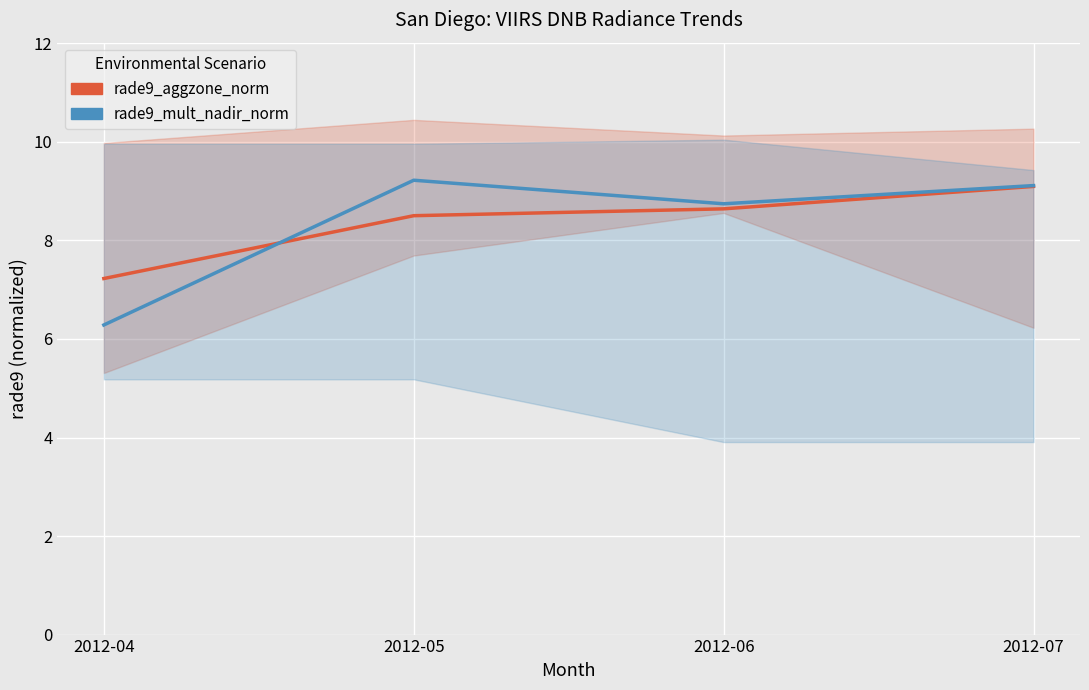

What is the difference between the maximum and minimum values in the rade9_mult_nadir_norm series?

2.9